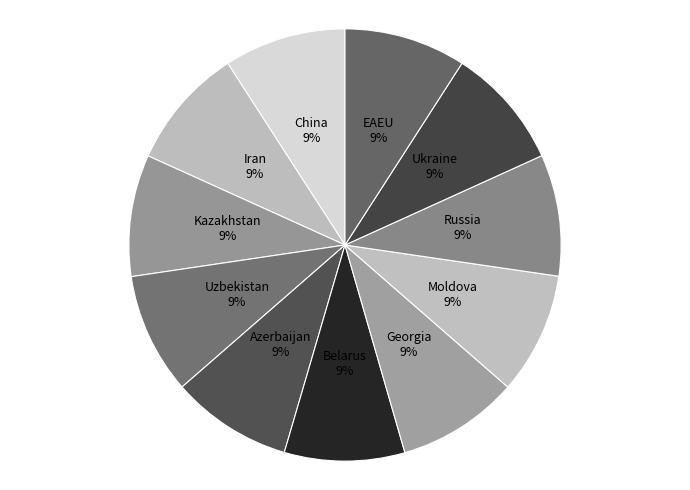

Approximately how many times larger is the value at Georgia compared to Kazakhstan?

1.0